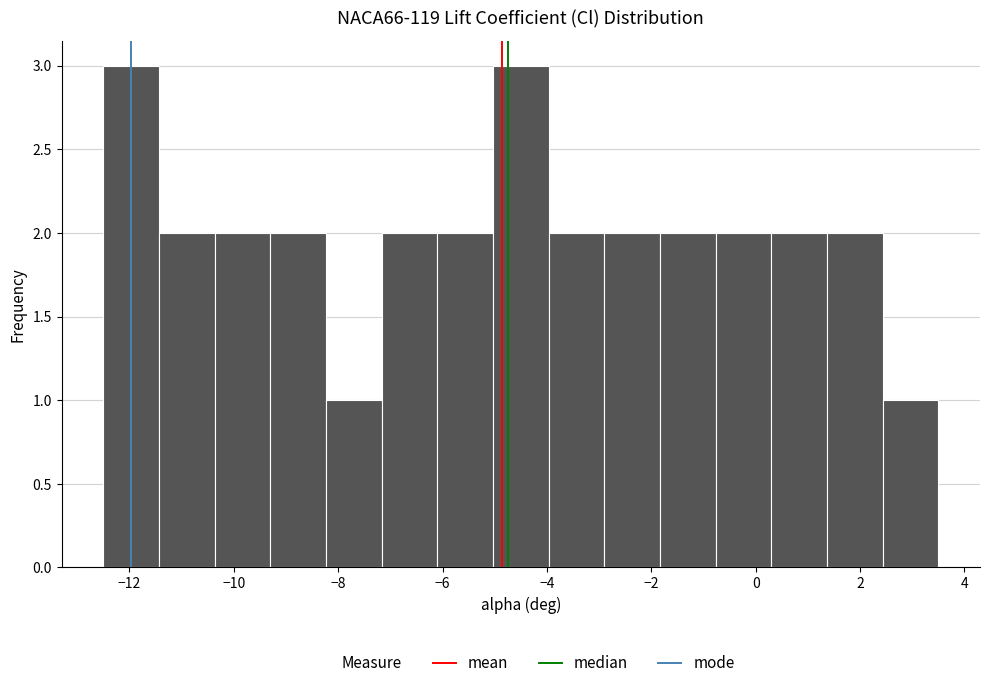

Reading left to right, transcribe this chart: for each bar, give the range it covers on the x-axis and its height. Neither the bar edges nor the heights are printed on the chart, so give them approximately, as read against the axes.

-12.4 to -11.4: 3
-11.4 to -10.4: 2
-10.4 to -9.2: 2
-9.2 to -8.2: 2
-8.2 to -7.2: 1
-7.2 to -6.0: 2
-6.0 to -5.0: 2
-5.0 to -4.0: 3
-4.0 to -2.8: 2
-2.8 to -1.8: 2
-1.8 to -0.8: 2
-0.8 to 0.4: 2
0.4 to 1.4: 2
1.4 to 2.4: 2
2.4 to 3.6: 1